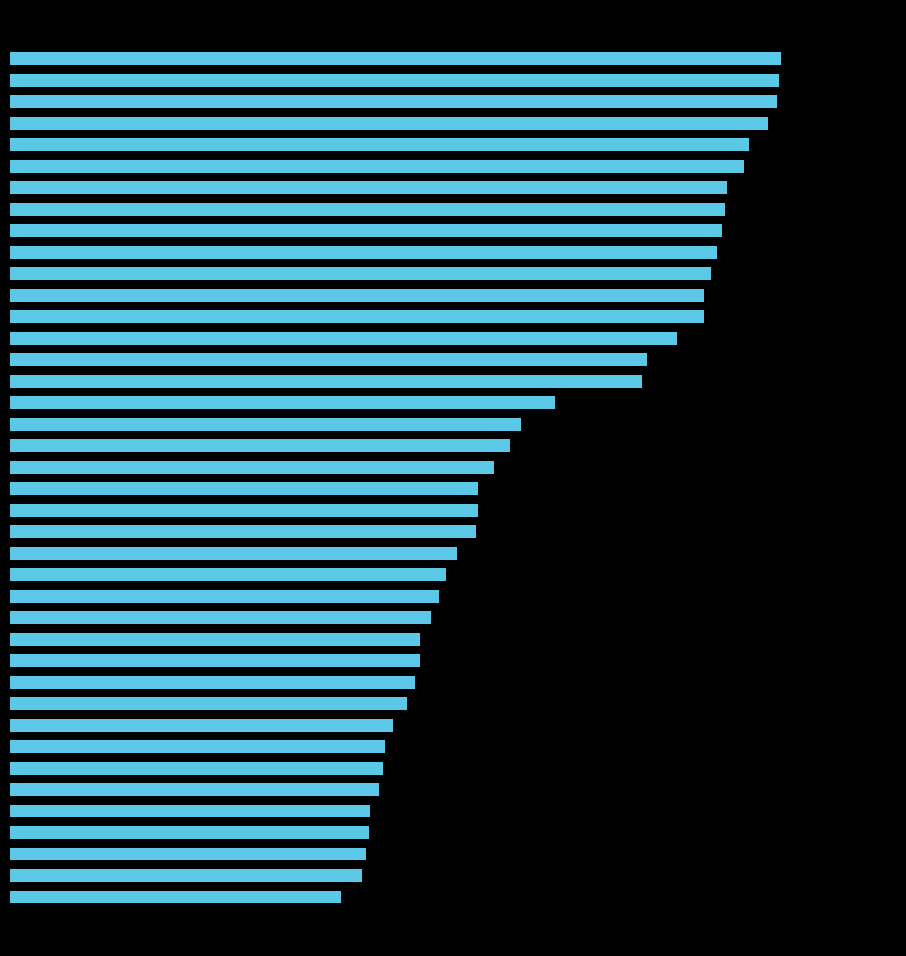

What is the average value?

111.0